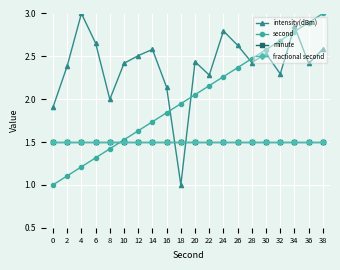

What is the sum of the intensity(dBm) values at 2 and 28?

4.8